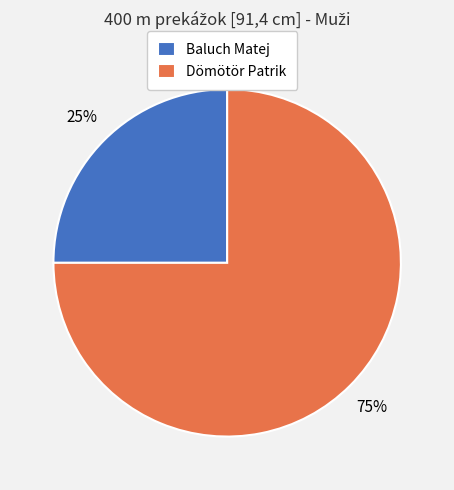

What is the majority slice?

Dömötör Patrik